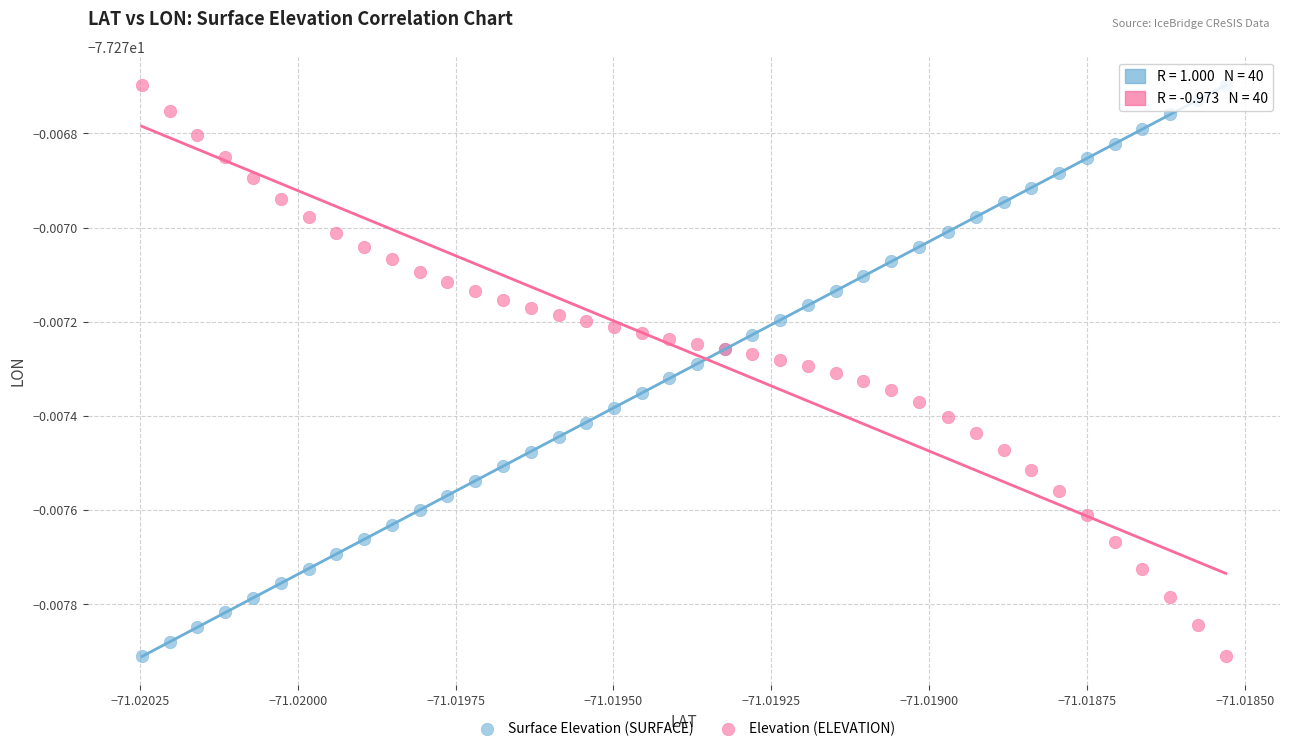

What are all the series names shown in the legend?

Surface Elevation (SURFACE), Elevation (ELEVATION)